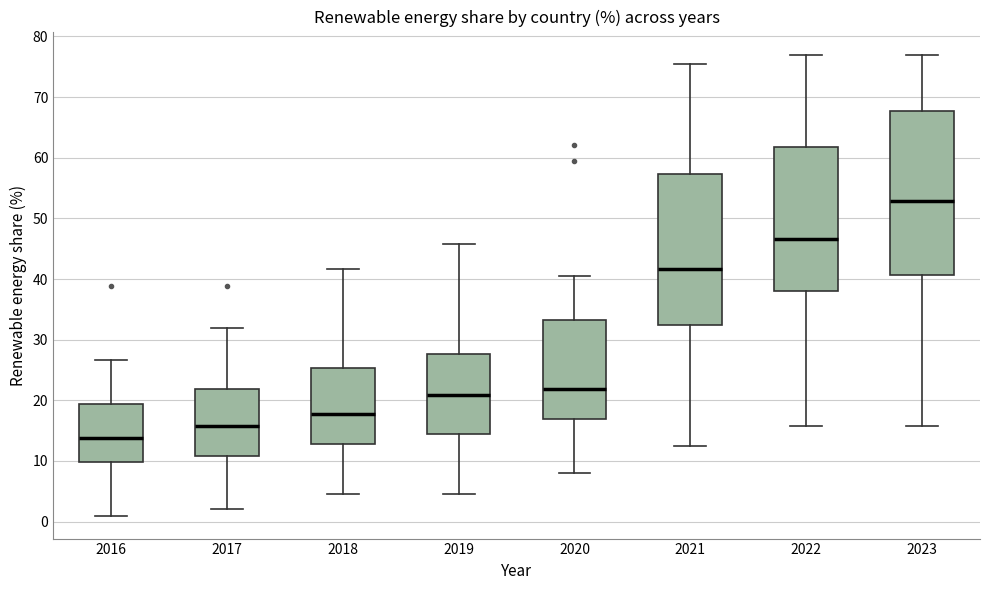

Reading left to right, transcribe this box plot: for each box, give where its median line is, the range the box spans, and where its two whiskers end, as read against the y-axis. The values are not printed on the chart, so give them approximately, as read against the axis.

2016: median 14, box 10 to 19, whiskers 1 to 27
2017: median 16, box 11 to 22, whiskers 2 to 32
2018: median 18, box 13 to 25, whiskers 5 to 42
2019: median 21, box 15 to 28, whiskers 5 to 46
2020: median 22, box 17 to 33, whiskers 8 to 41
2021: median 42, box 32 to 57, whiskers 13 to 75
2022: median 47, box 38 to 62, whiskers 16 to 77
2023: median 53, box 41 to 68, whiskers 16 to 77